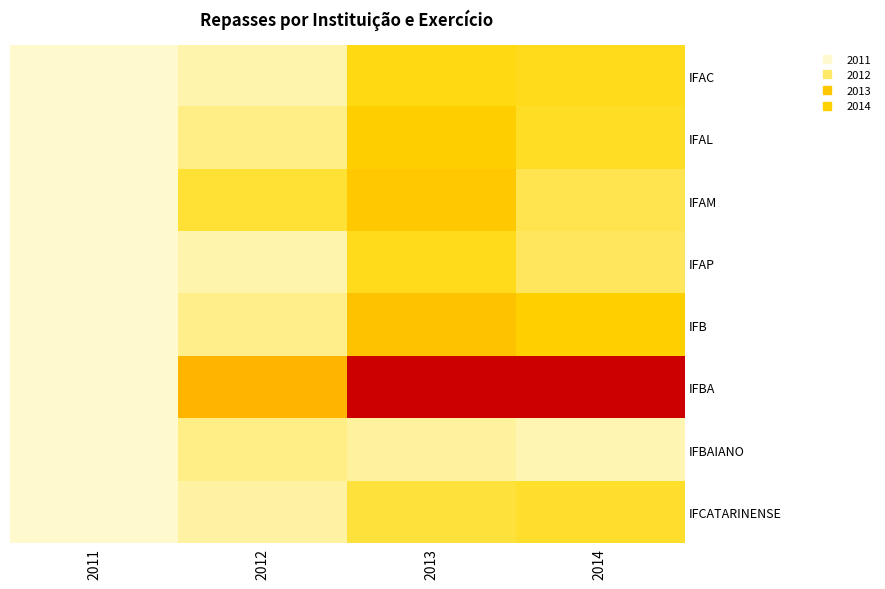

How many values in the IFAC series exceed 6208960?

1